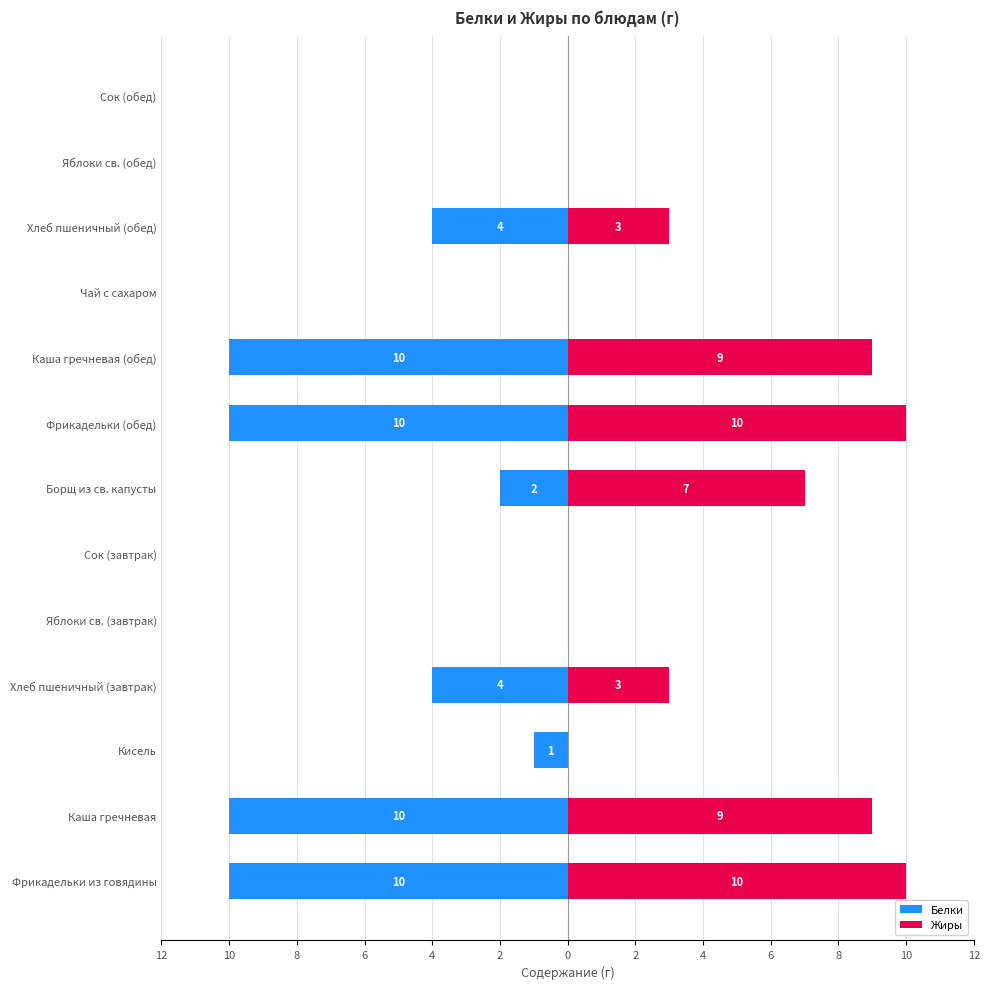

What is the difference between the second highest and second lowest values in the Белки series?

10